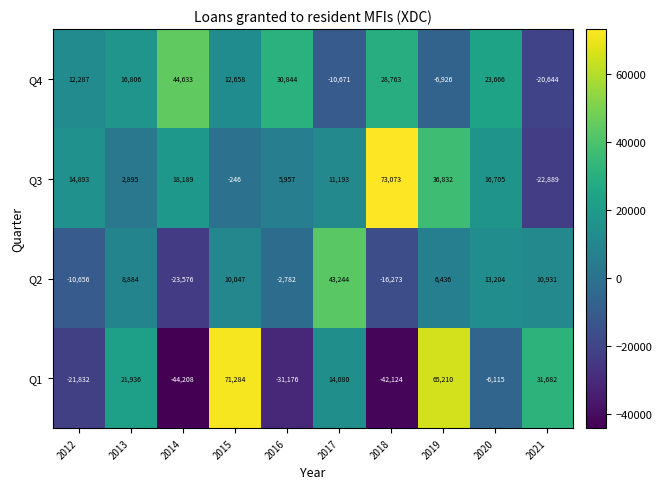

What is the total value across all series at 2012?

-5308